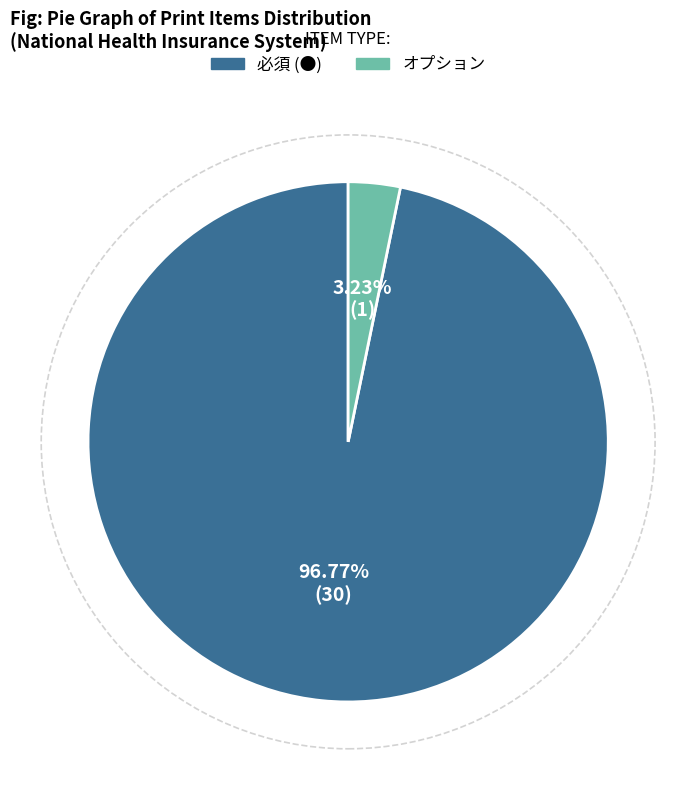

What percentage is NOT represented by オプション?

96.8%